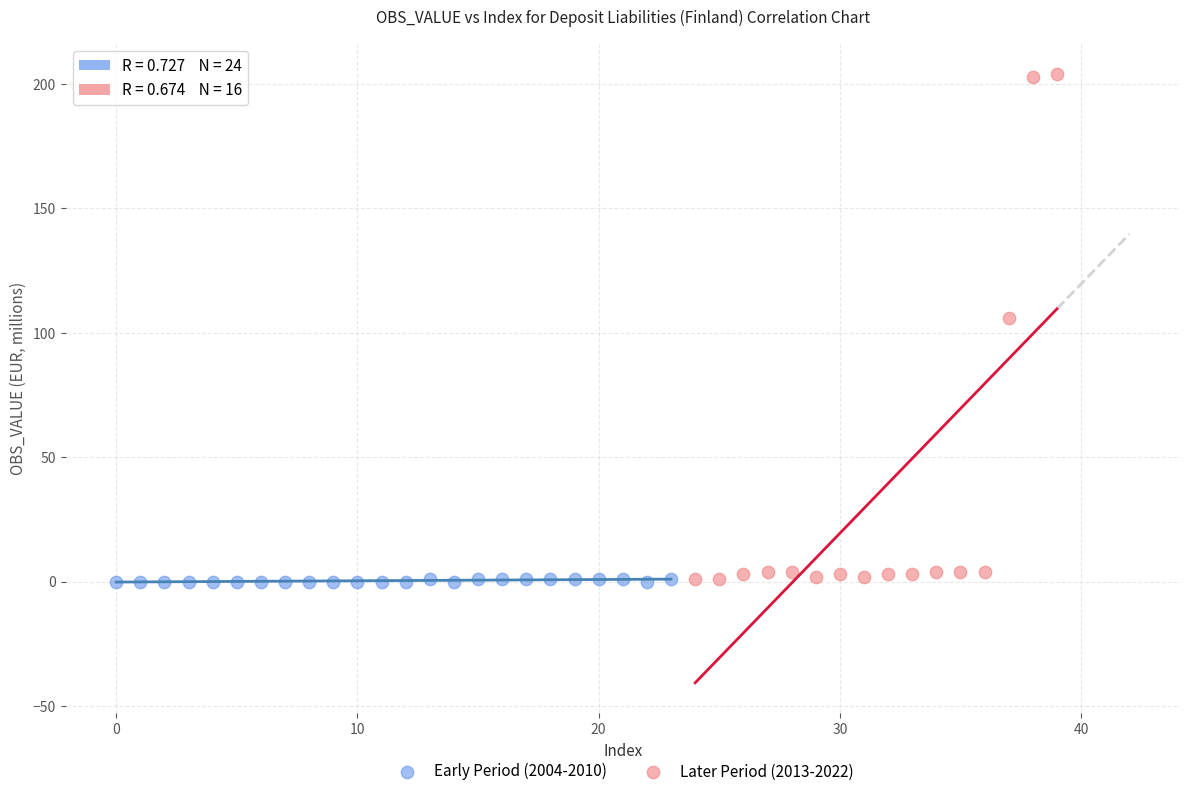

Which series reaches the maximum Y coordinate?

Later Period (2013-2022)